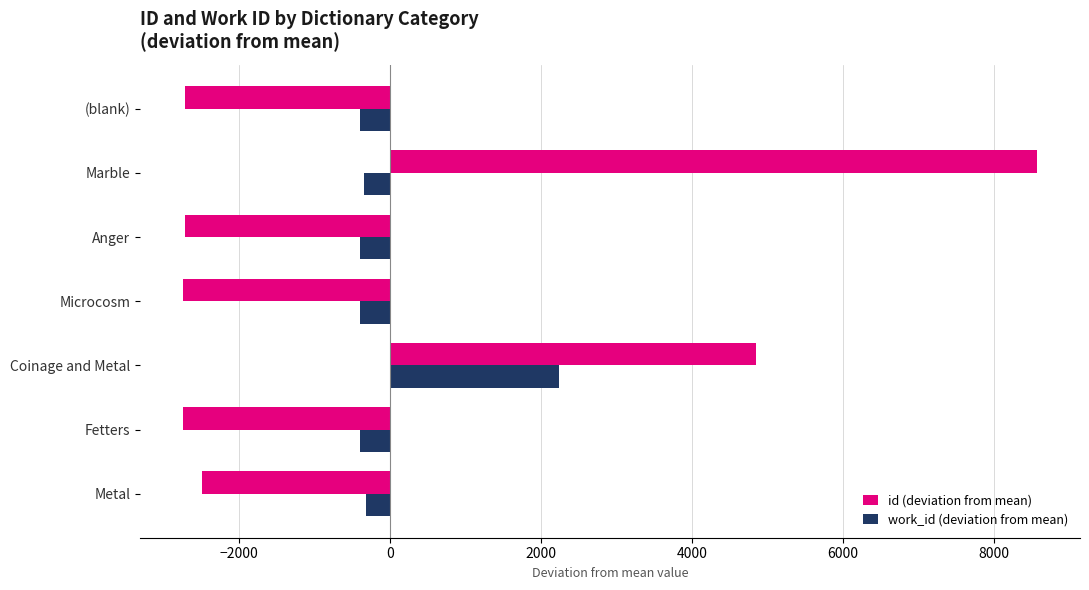

Which series changed the most between Fetters and Coinage and Metal?

id (deviation from mean)